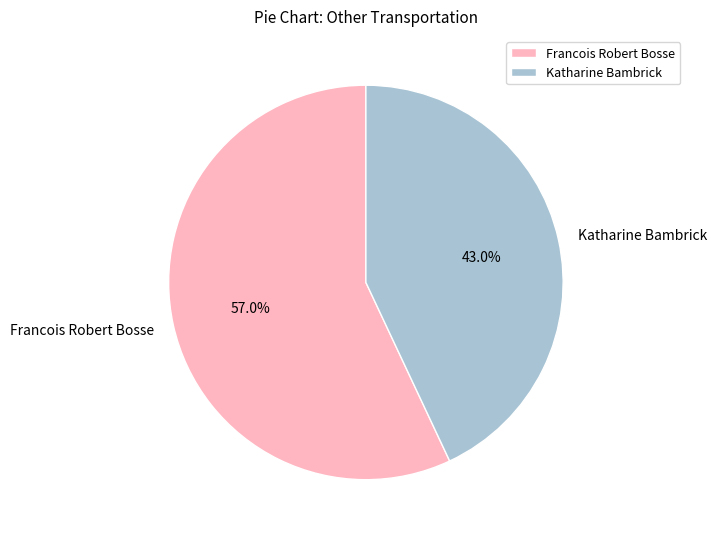

What is the largest slice in the pie chart?

Francois Robert Bosse